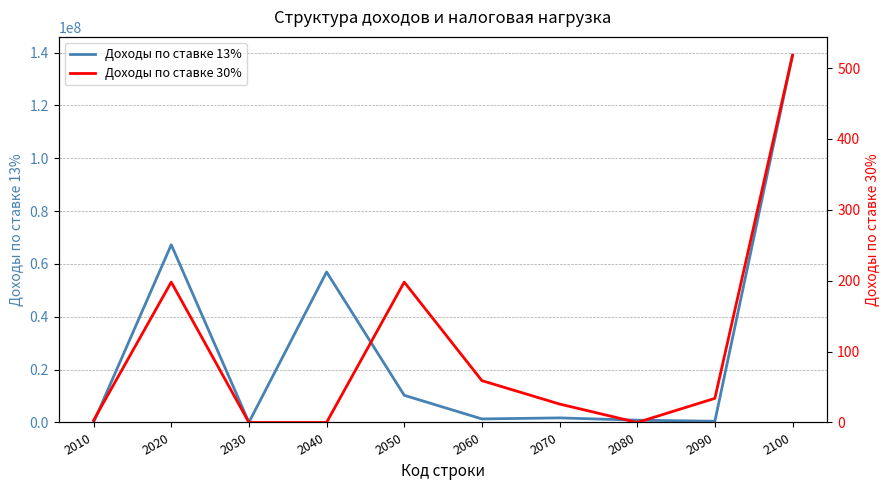

Where is Доходы по ставке 13% nearest to the value 69505454?

2020